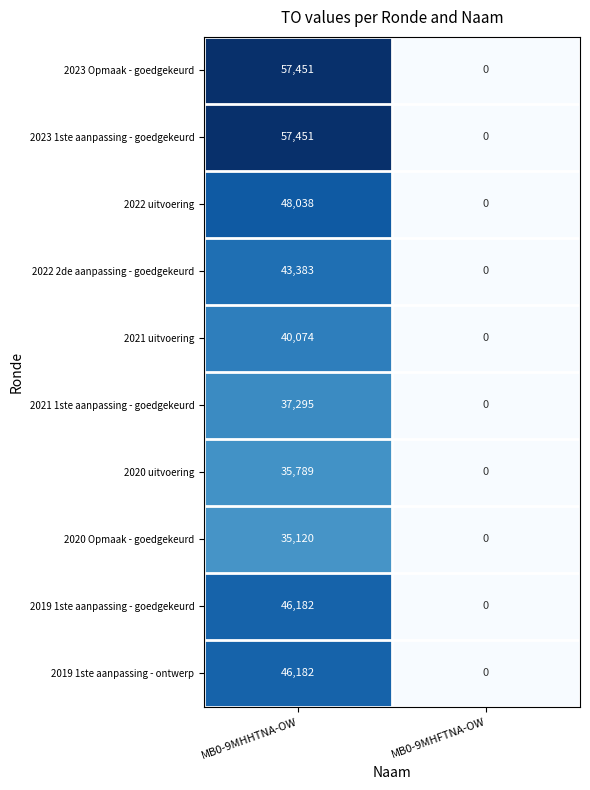

What is the maximum value shown in the chart?

57451